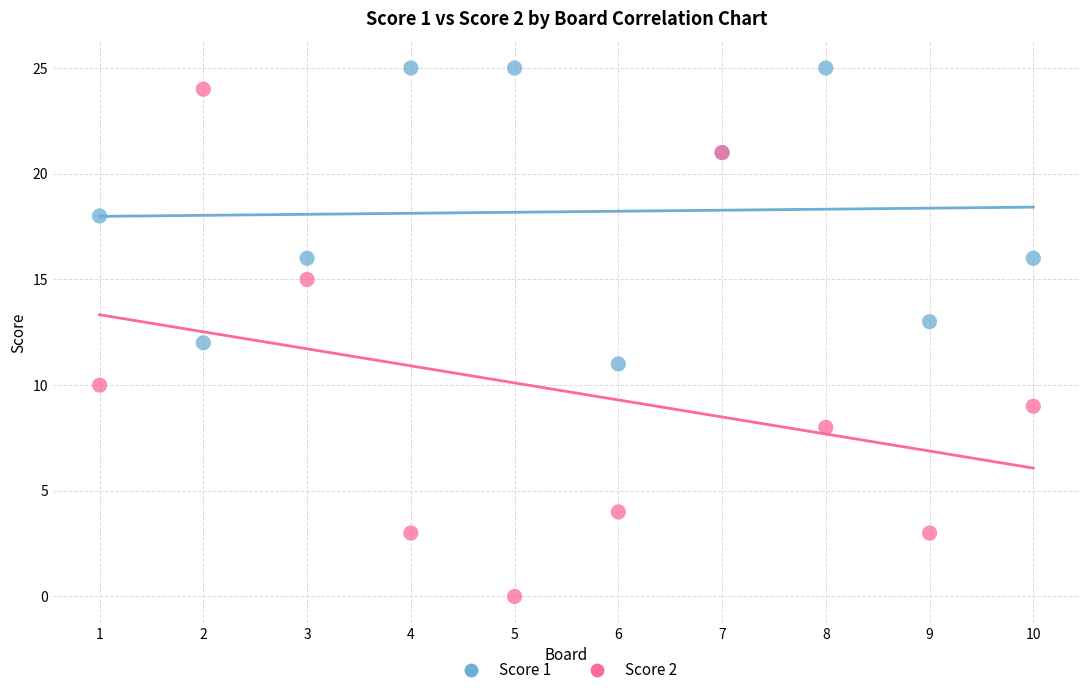

Which series contains the lowest Y value?

Score 2